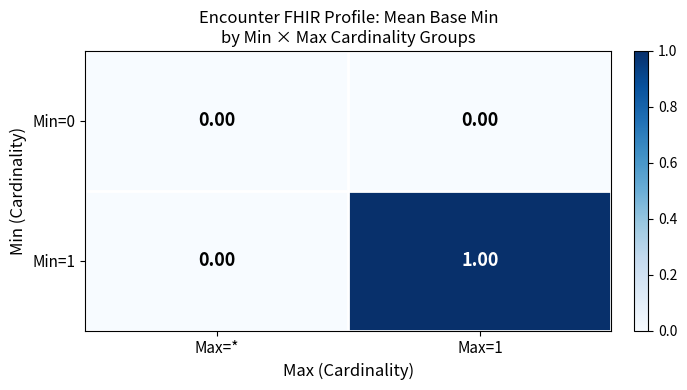

Between Max=* and Max=1, which series saw the biggest shift?

Min=1